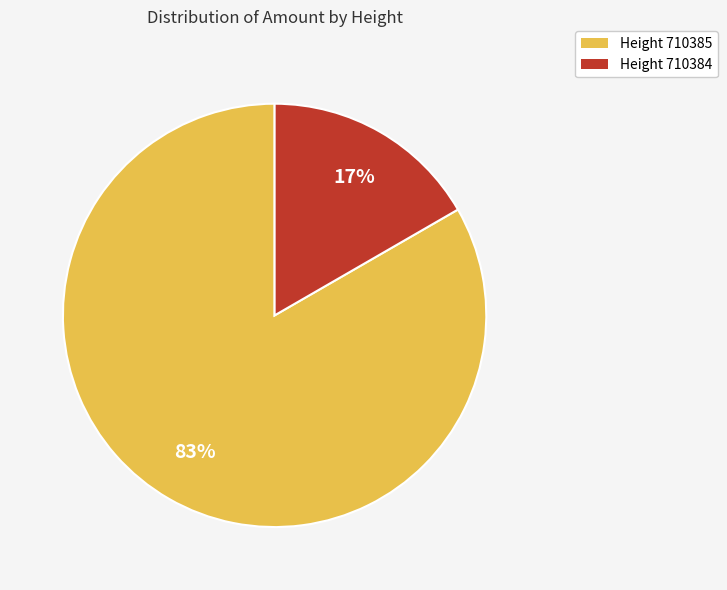

To the nearest percent, what is the combined percentage of Height 710385 and Height 710384?

100%